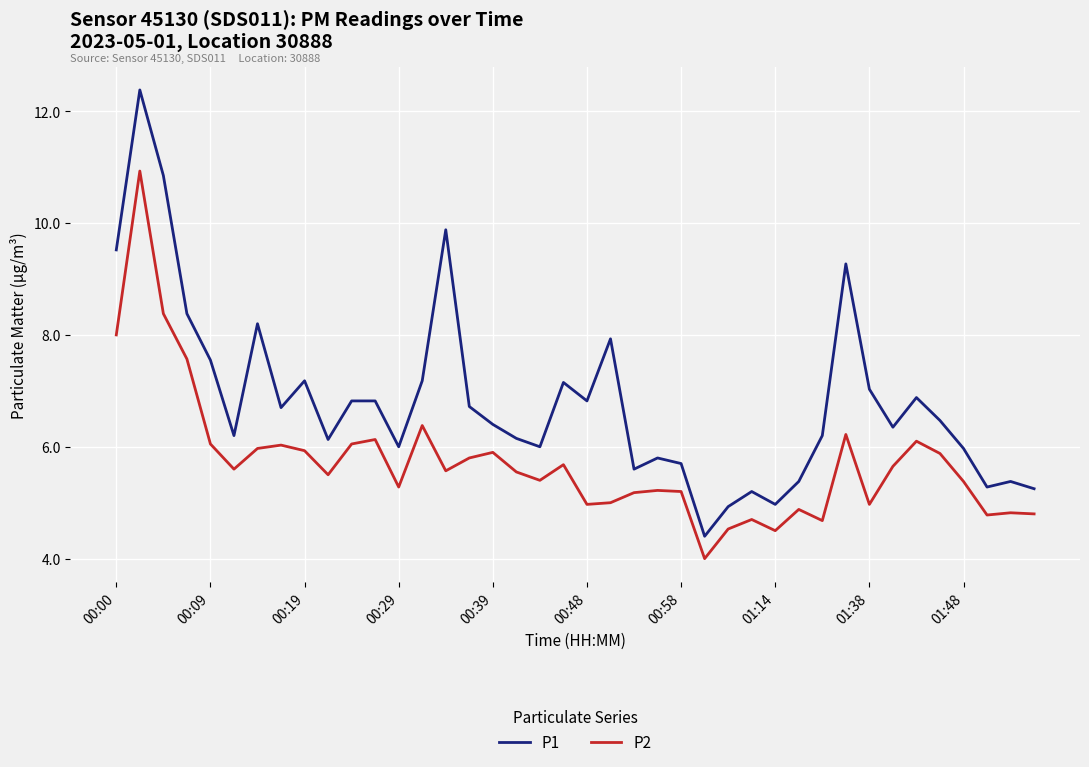

What is the difference between the maximum and minimum values in the P2 series?

6.9